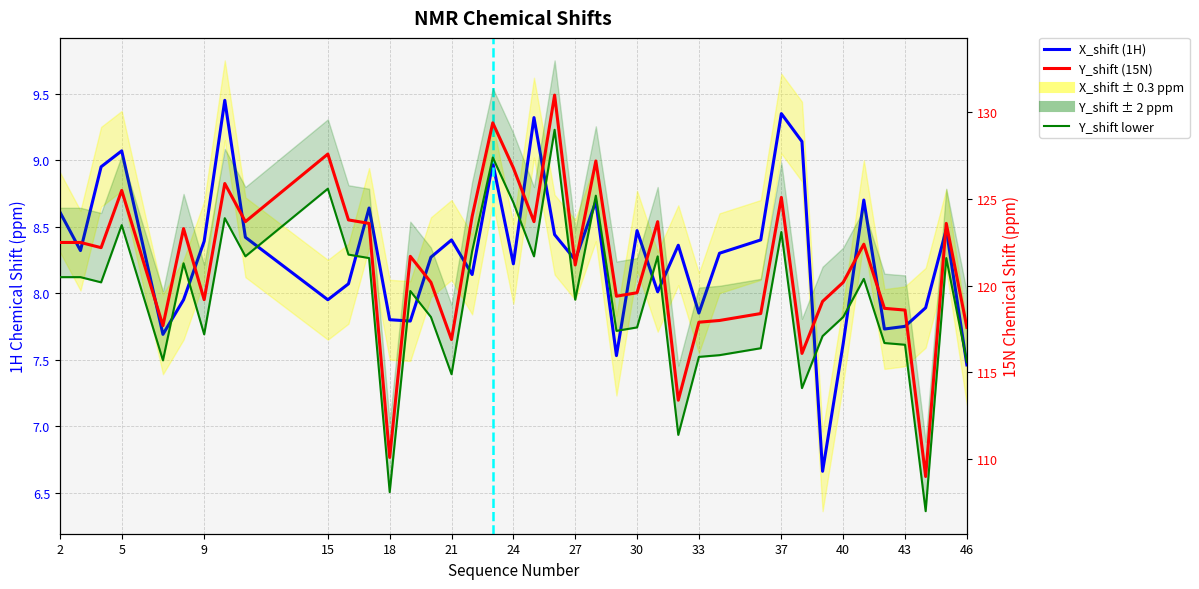

At 15, list the series in order from largest to smallest.

Y_shift (15N), Y_shift lower, X_shift (1H)